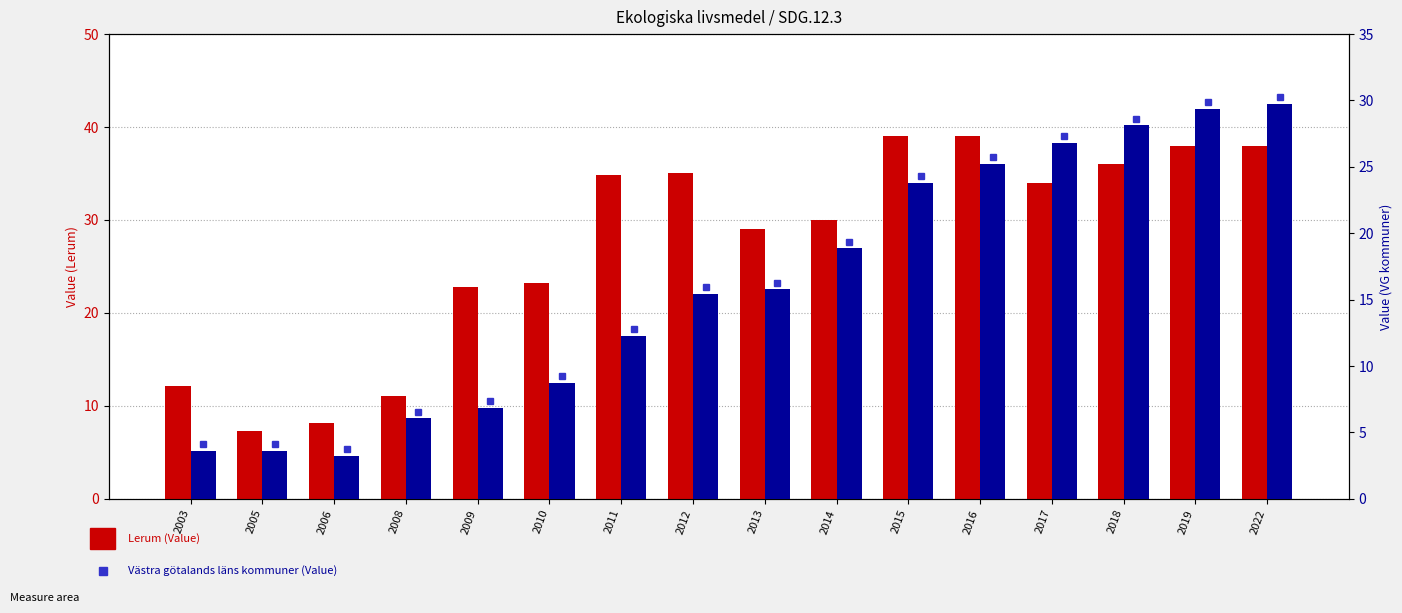

What is the average value of the Västra götalands läns kommuner series?

16.1